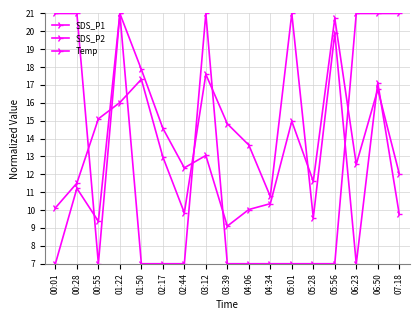

How many categories are shown in the chart?

17